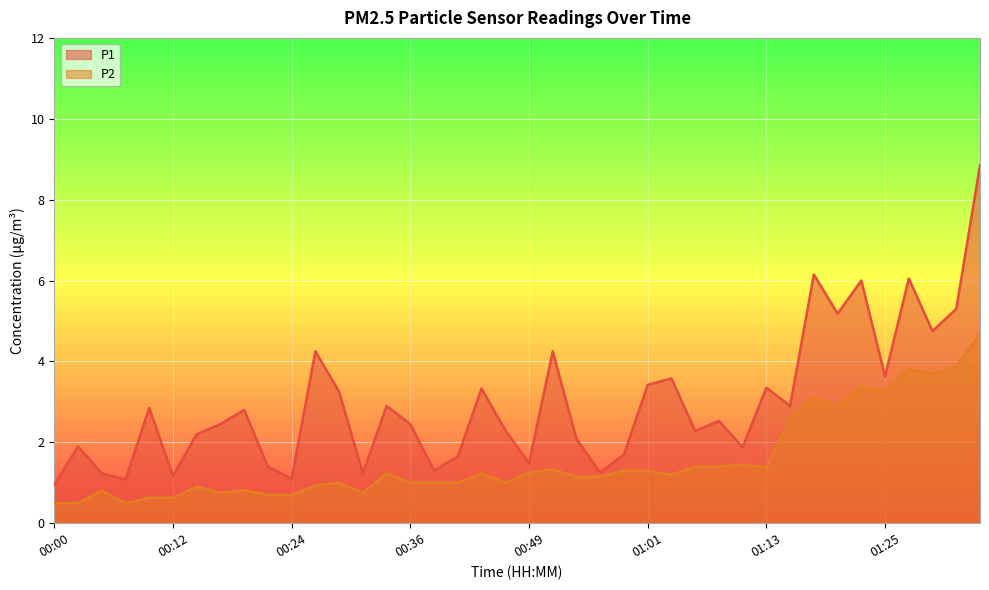

What is the difference between the highest and lowest values at 00:12?

0.5